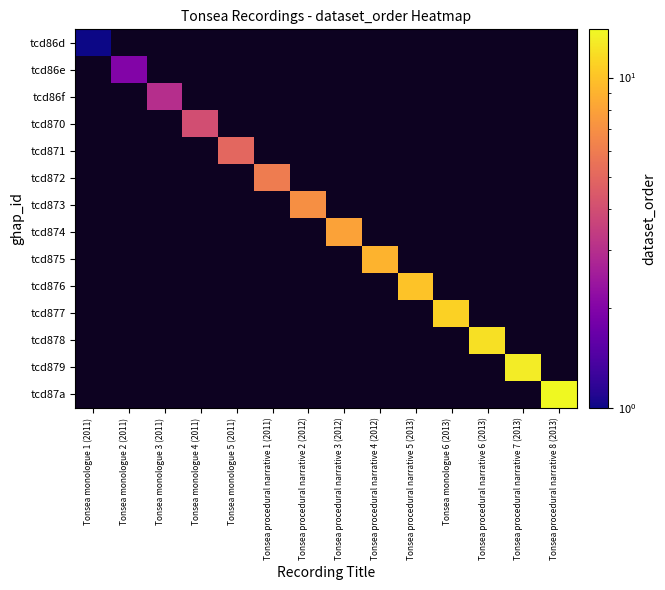

At how many categories does at least one series exceed 1?

13